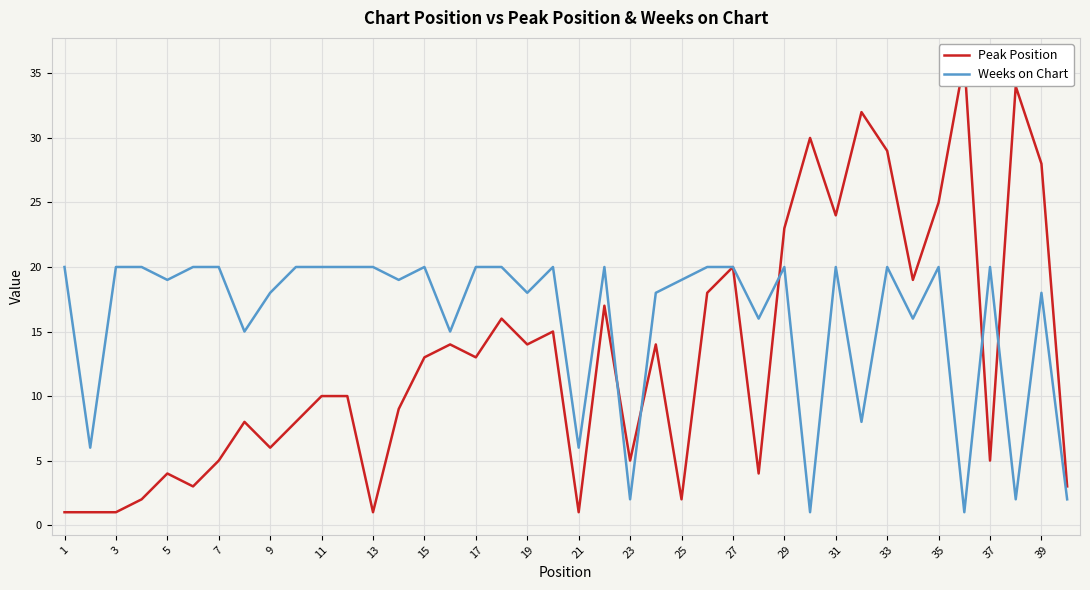

The Weeks on Chart series shows 18 at 19. True or false?

True